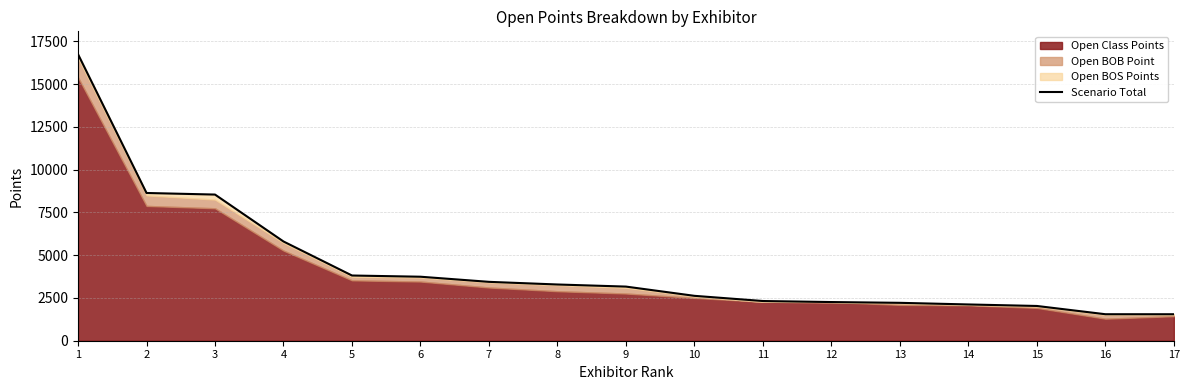

Approximately how many times larger is the value at 4 compared to 2?

0.7